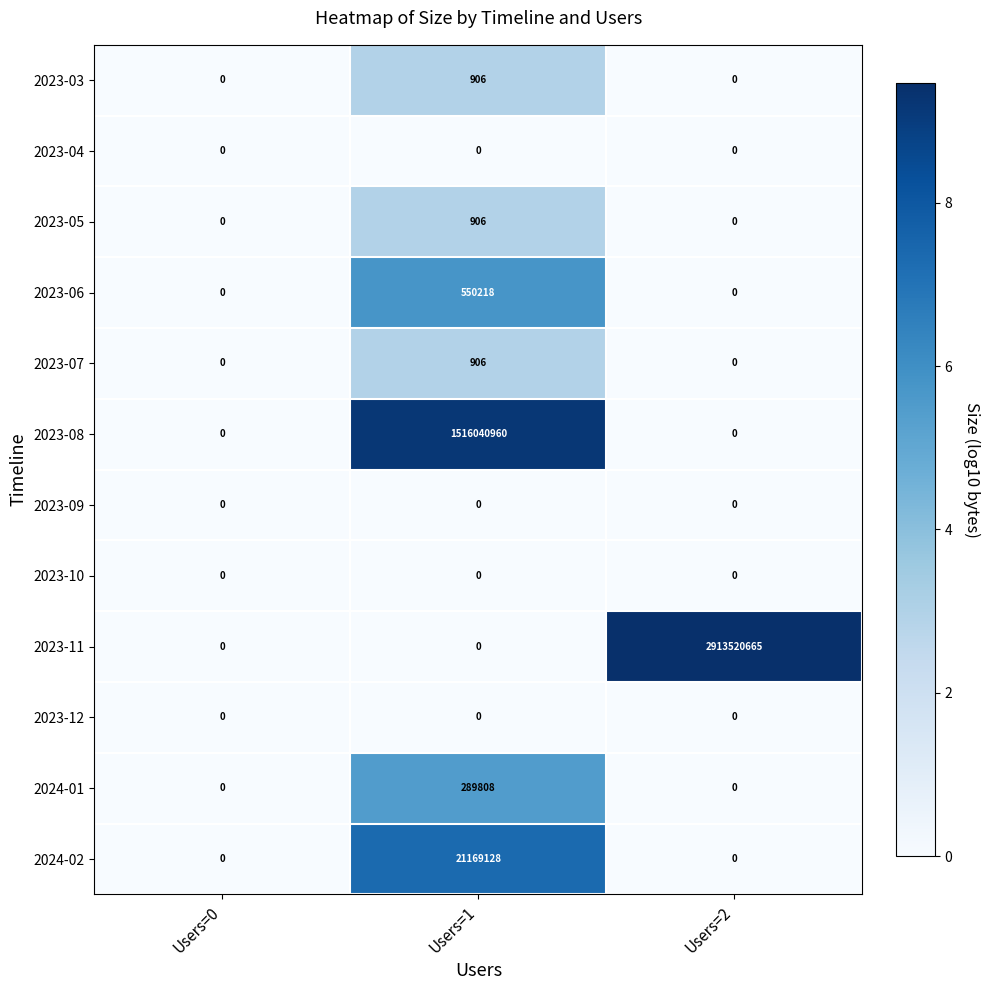

What is the difference between the maximum and minimum values in the 2023-03 series?

906